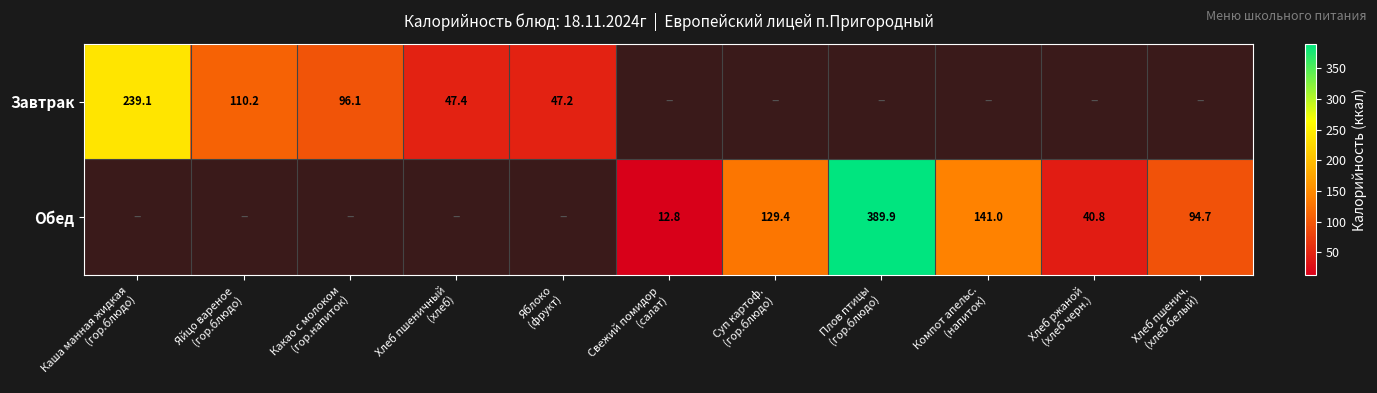

Which series has the largest range (max minus min)?

Обед